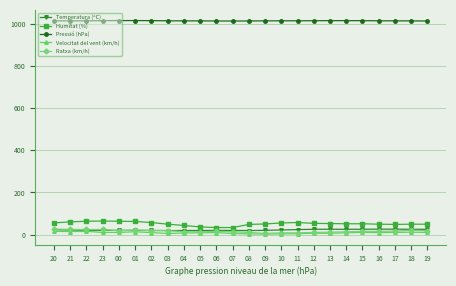

What is the value of the Humitat (%) point at the 8th from the left?

49.0